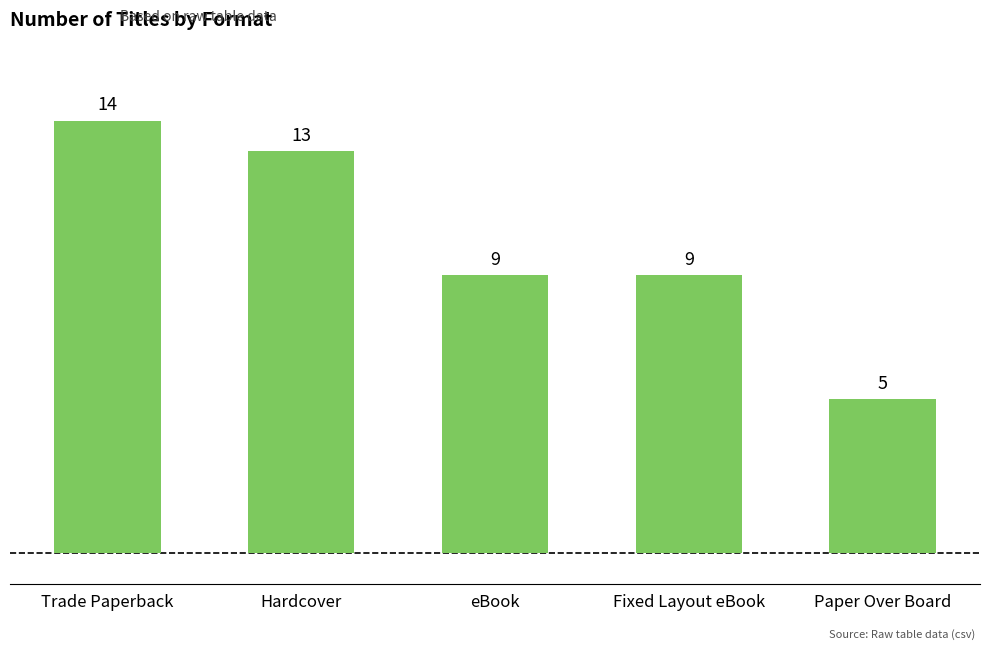

What is the change in value from Hardcover to Fixed Layout eBook?

-4